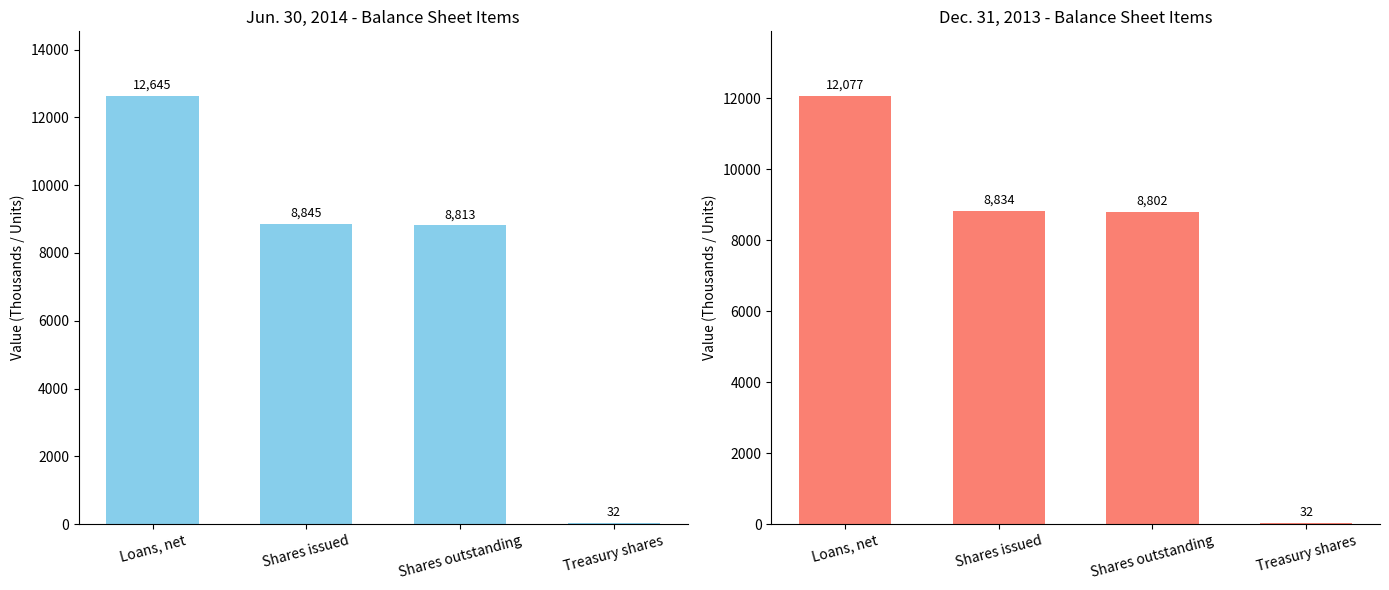

Rank the series at Shares issued from lowest to highest value.

Dec. 31, 2013, Jun. 30, 2014